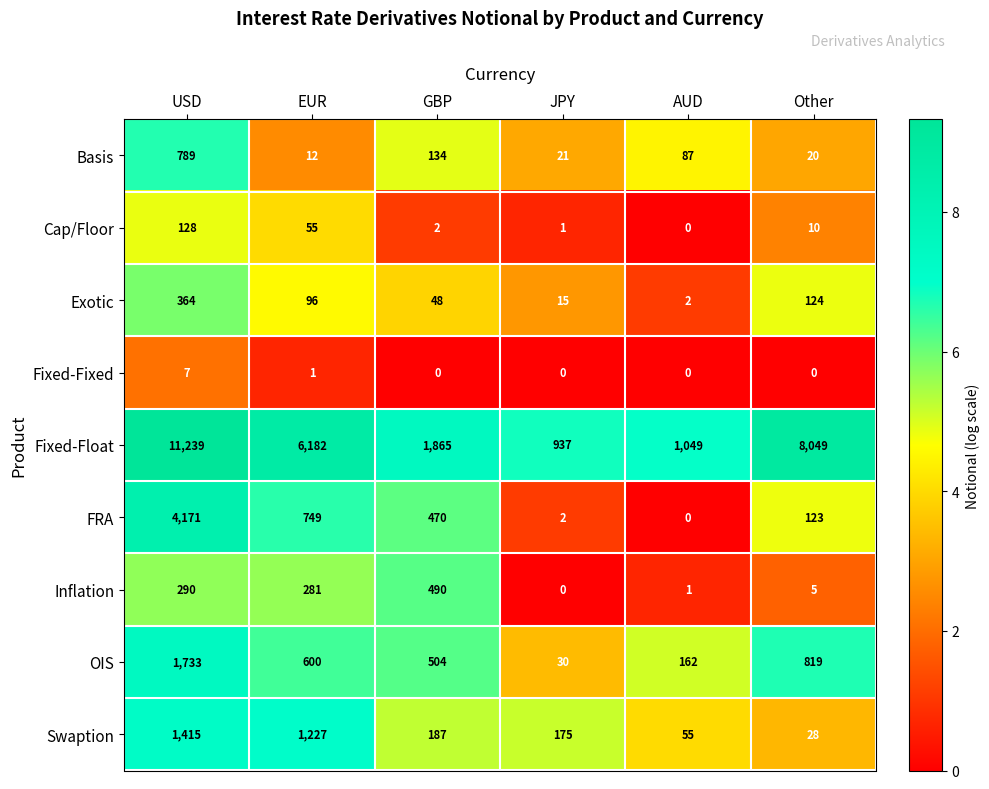

Is it true that Inflation equals 5 at Other?

True